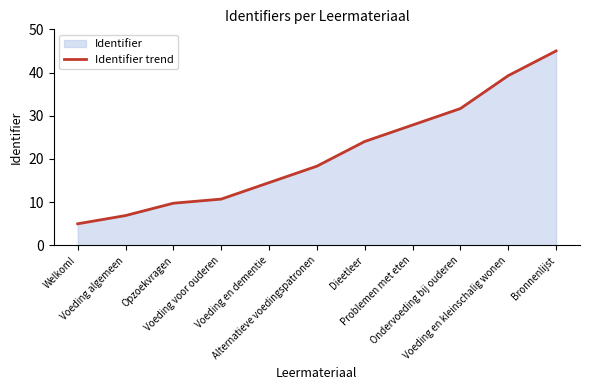

How many categories are shown in the chart?

11